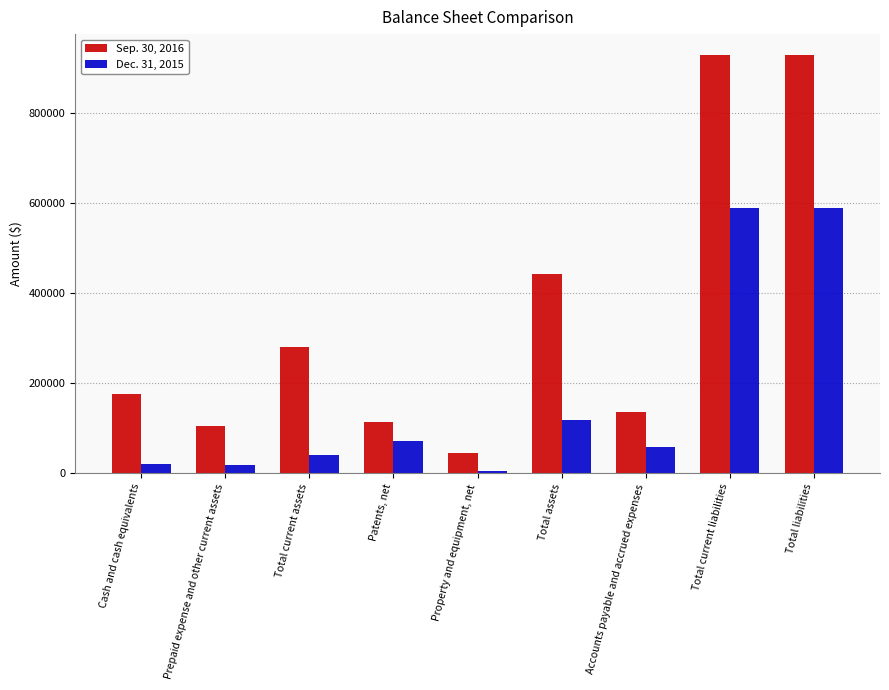

How many data points in Dec. 31, 2015 are less than 58550?

4